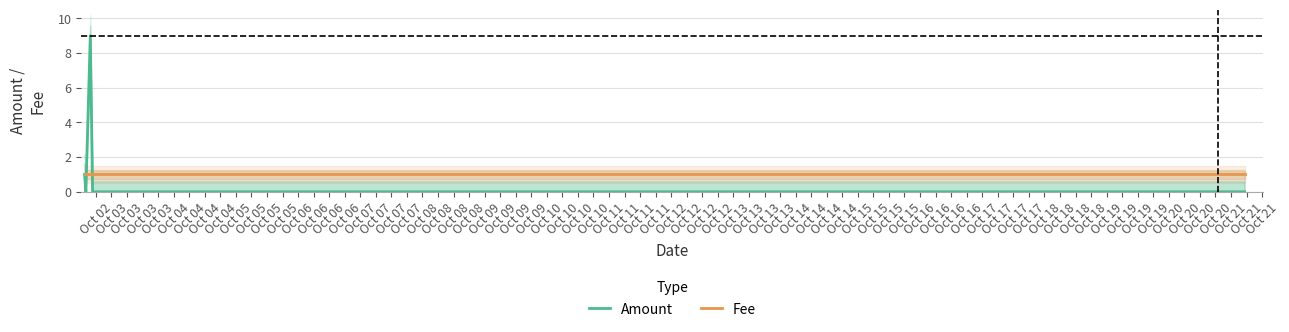

Reading left to right, transcribe all the data shown in this chart.

Amount: 1	0	9	0	0	0
Fee: 1	1	1	1	1	1